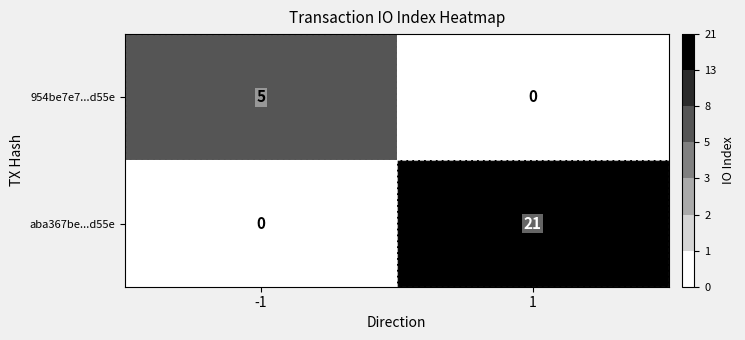

What is the total value across all series at -1?

5